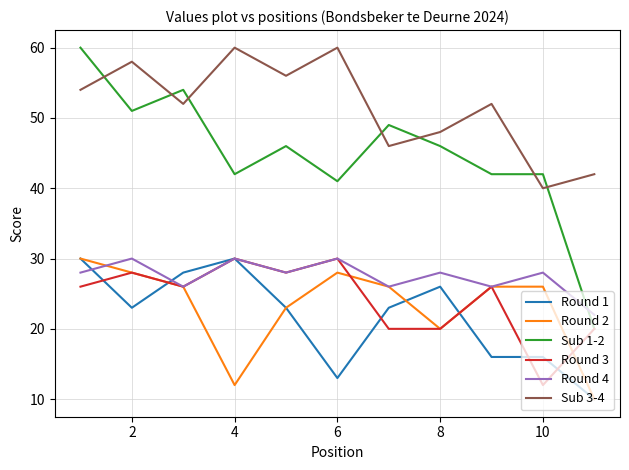

Which series has the largest total across all categories?

Sub 3-4